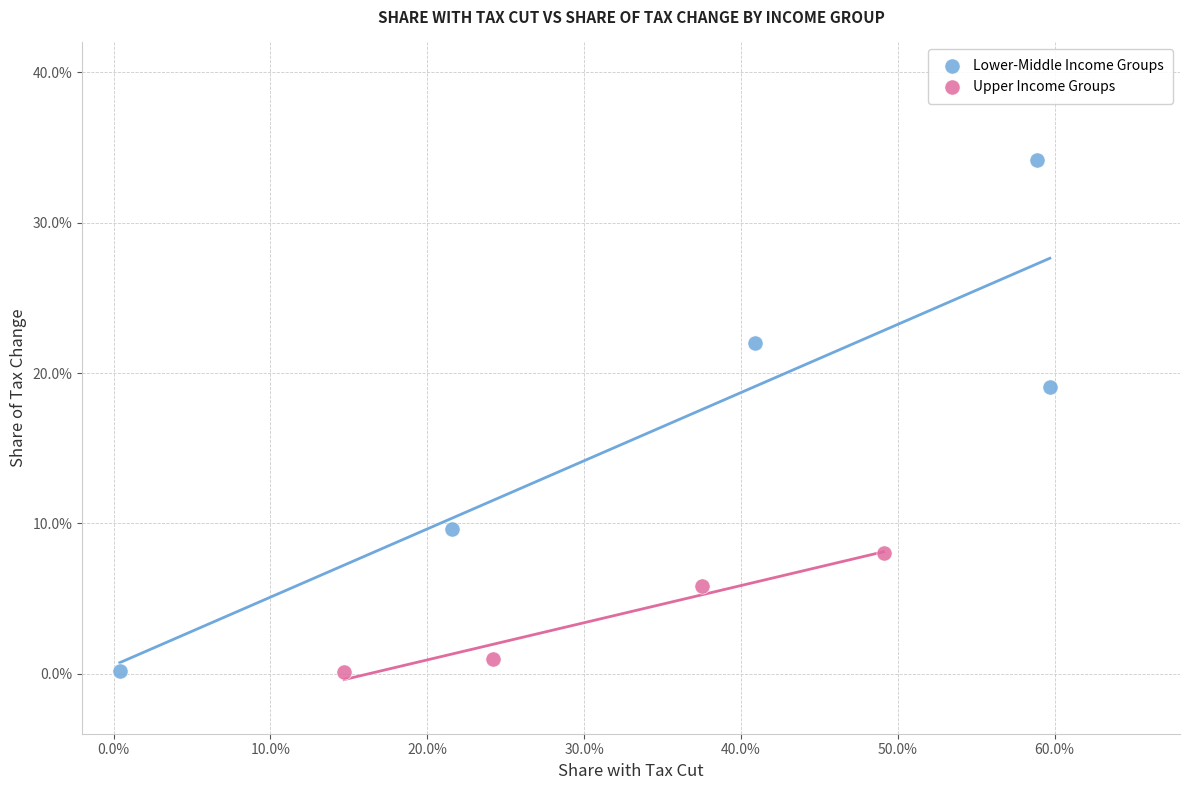

Which series has the largest Y range (max minus min)?

Lower-Middle Income Groups